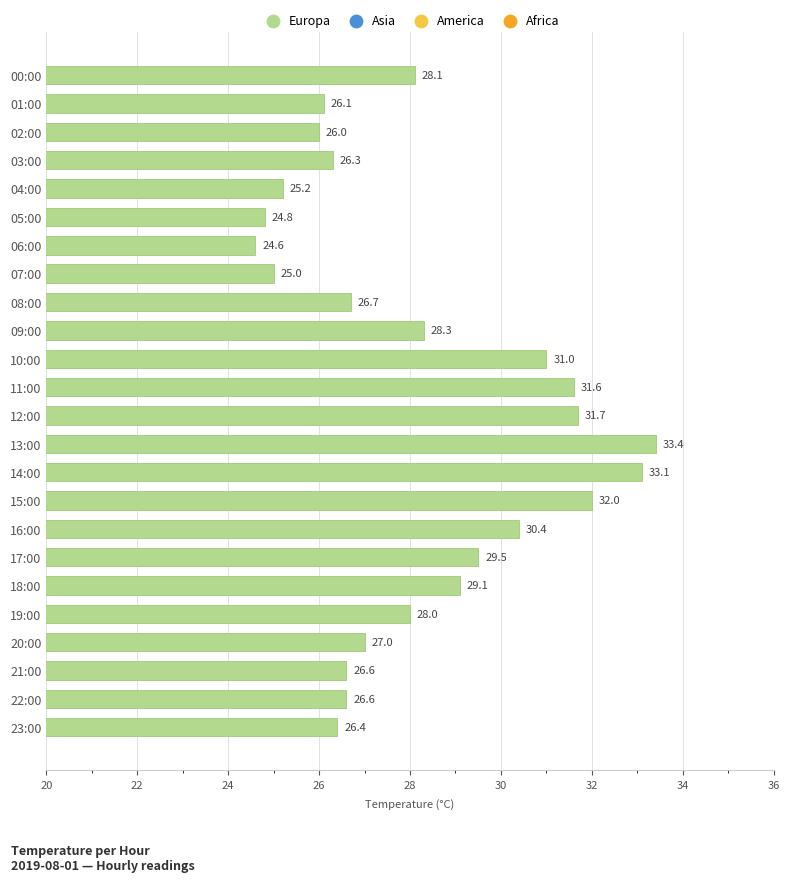

Which has a higher value, 20:00 or 04:00?

20:00